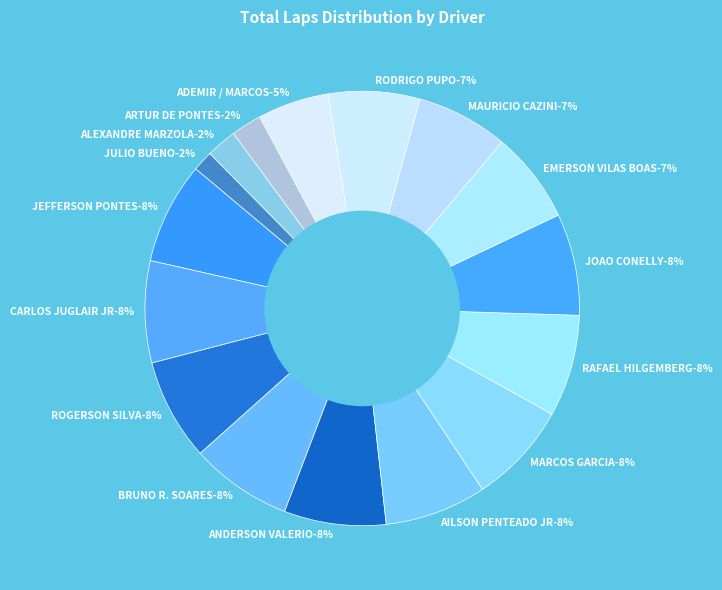

What is the largest slice in the pie chart?

JEFFERSON PONTES